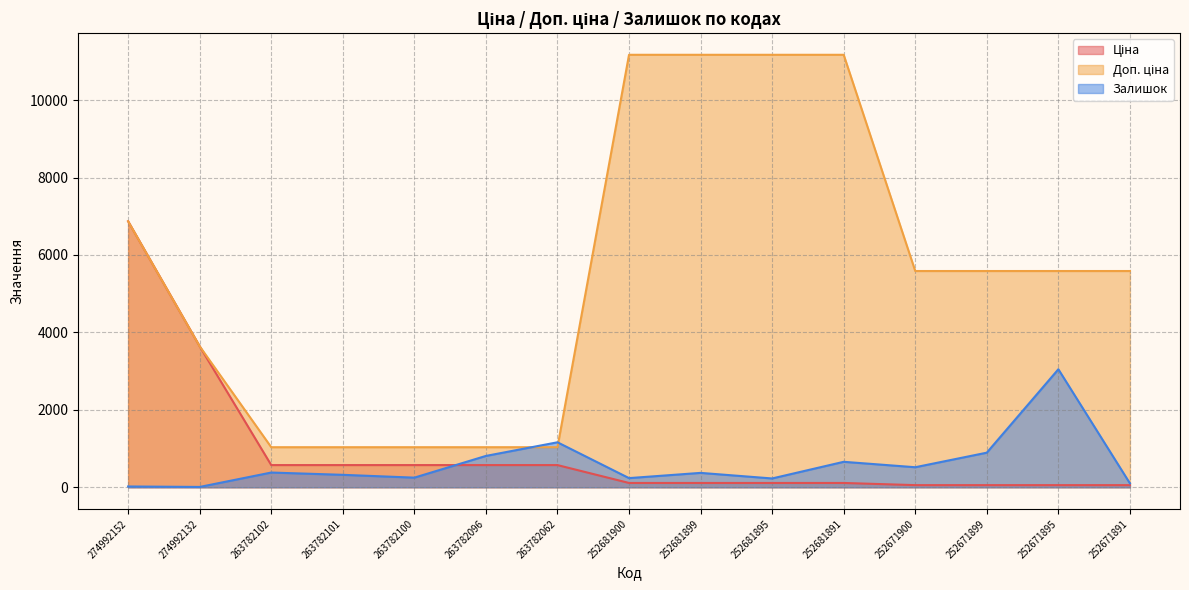

Between which two adjacent categories do Ціна and Залишок first intersect?

263782100 and 263782096